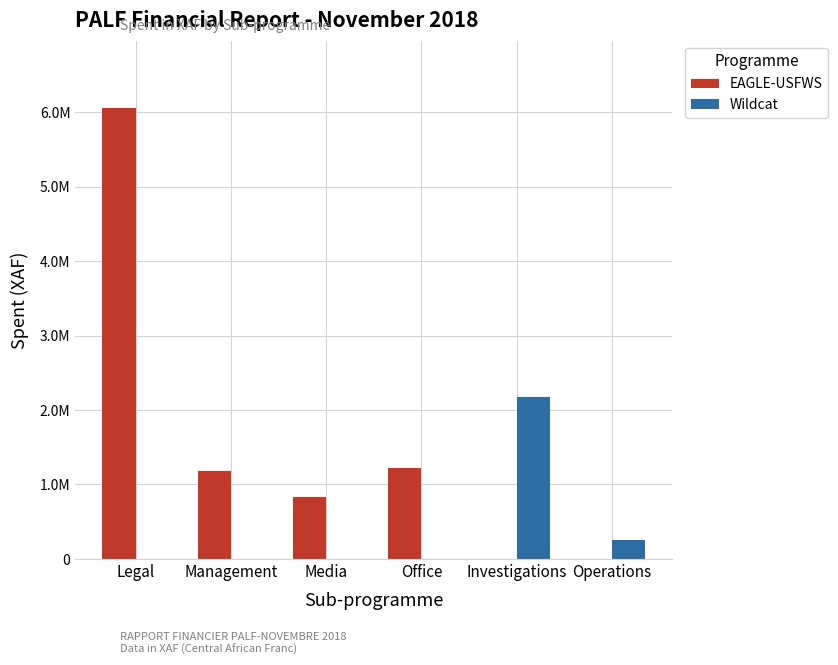

Which series has the largest total across all categories?

EAGLE-USFWS